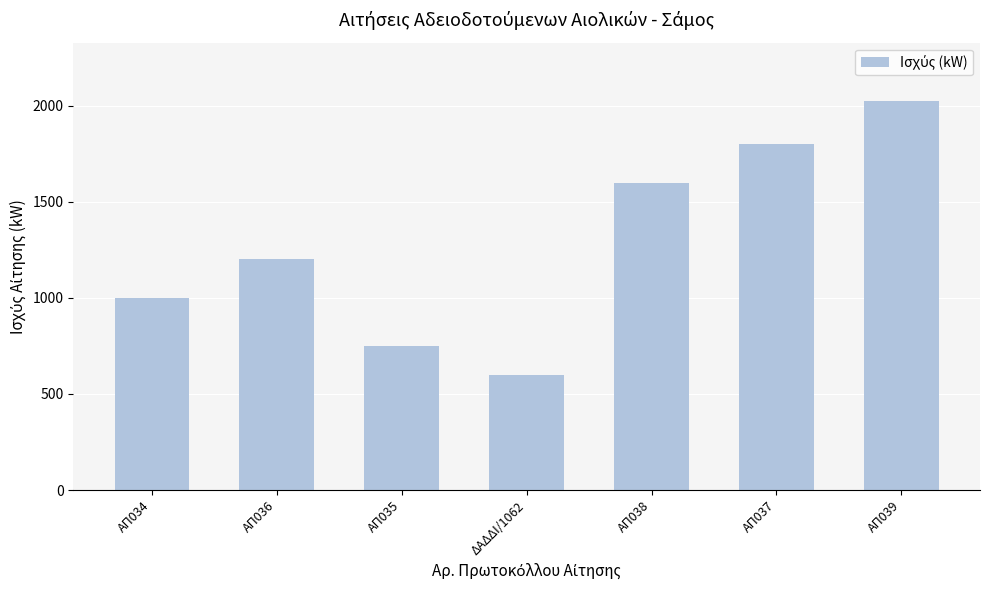

What value does the data have at ΑΠ038, to the nearest 50?

1600